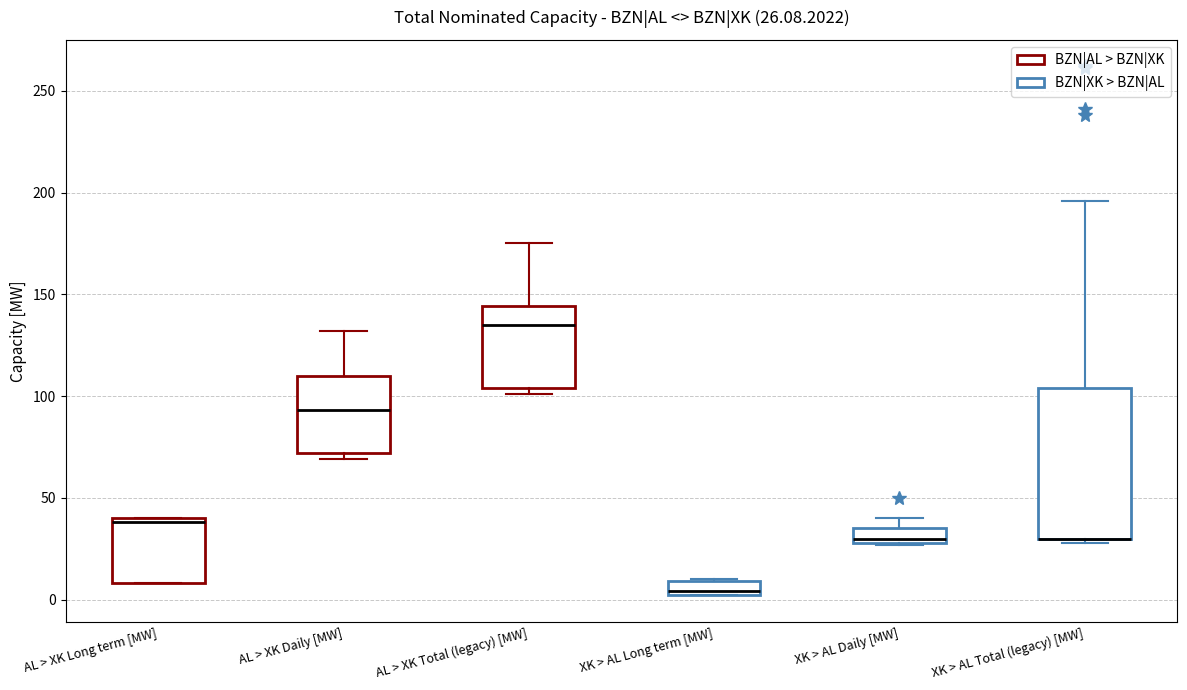

Which box is the tallest, from its lower edge to its upper edge?

XK > AL Total (legacy) [MW]